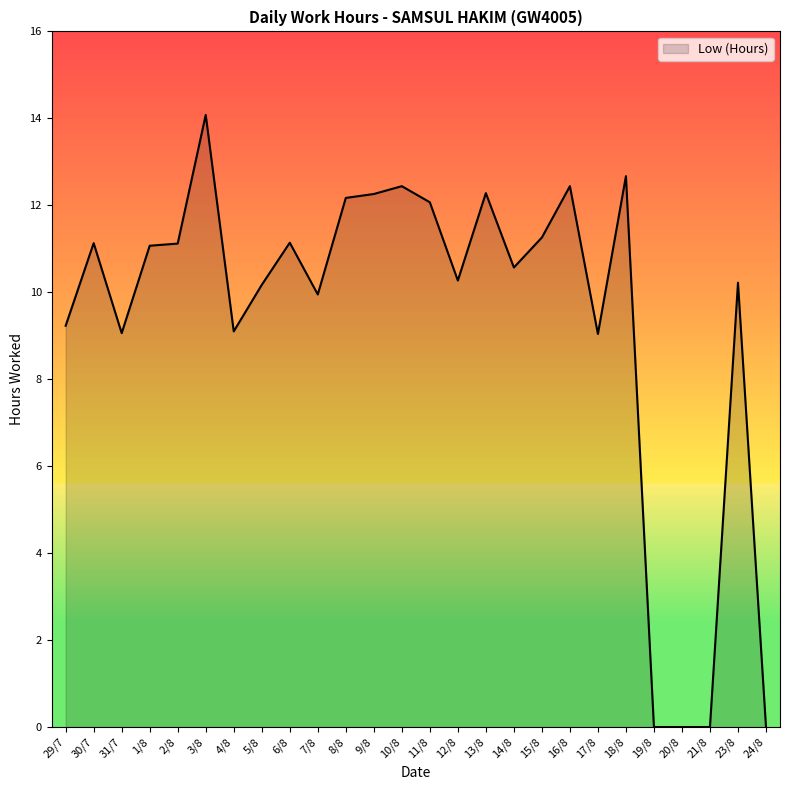

Count the number of values greater than 11.

13